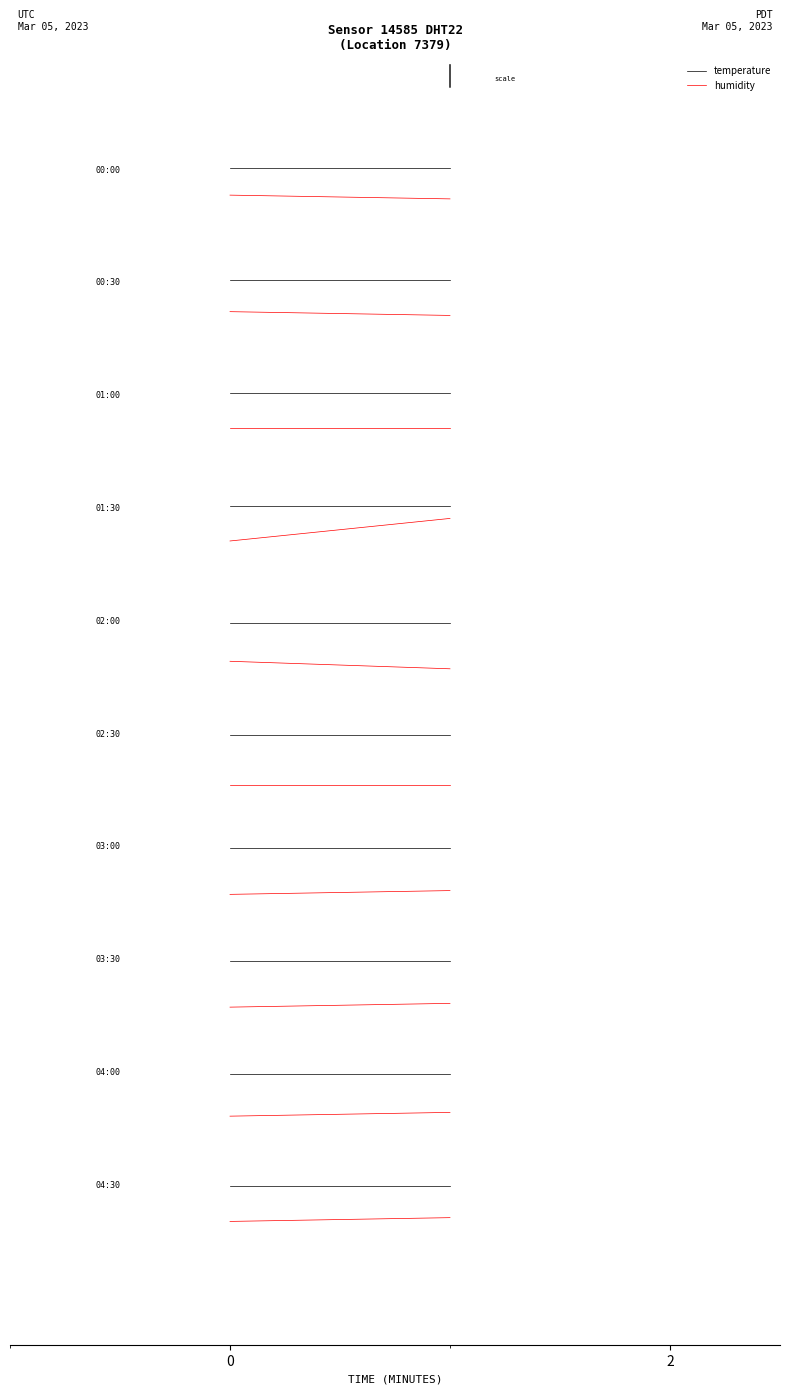

The humidity series shows -0.2 at 0. True or false?

False